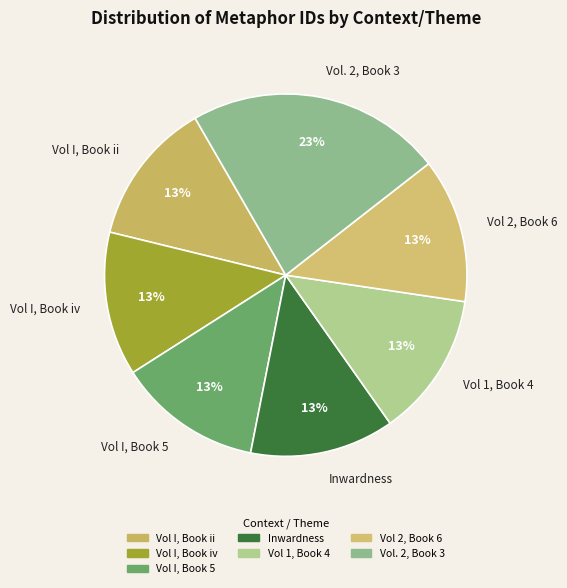

Do Vol. 2, Book 3 and Vol 1, Book 4 together represent more than half of the pie?

No